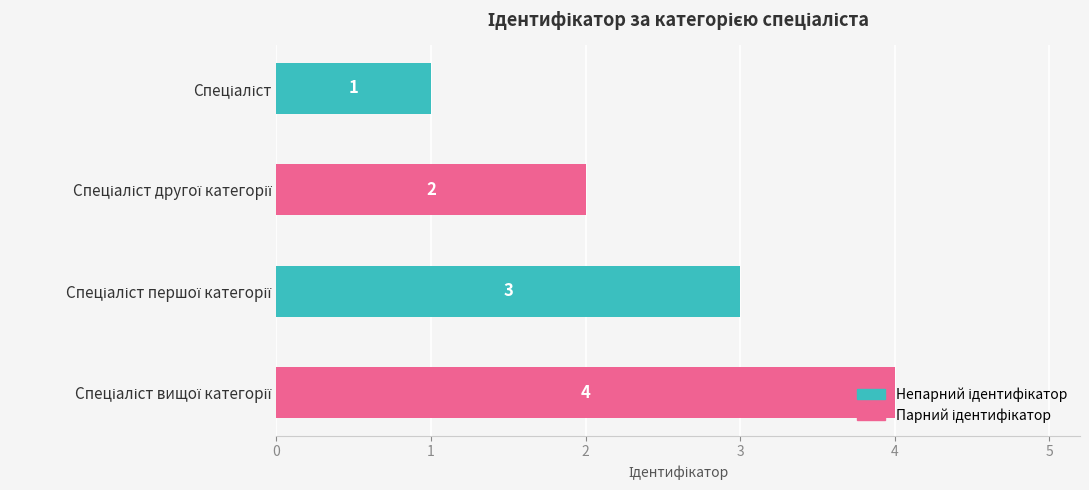

What is the value of the 2nd bar from the top?

2